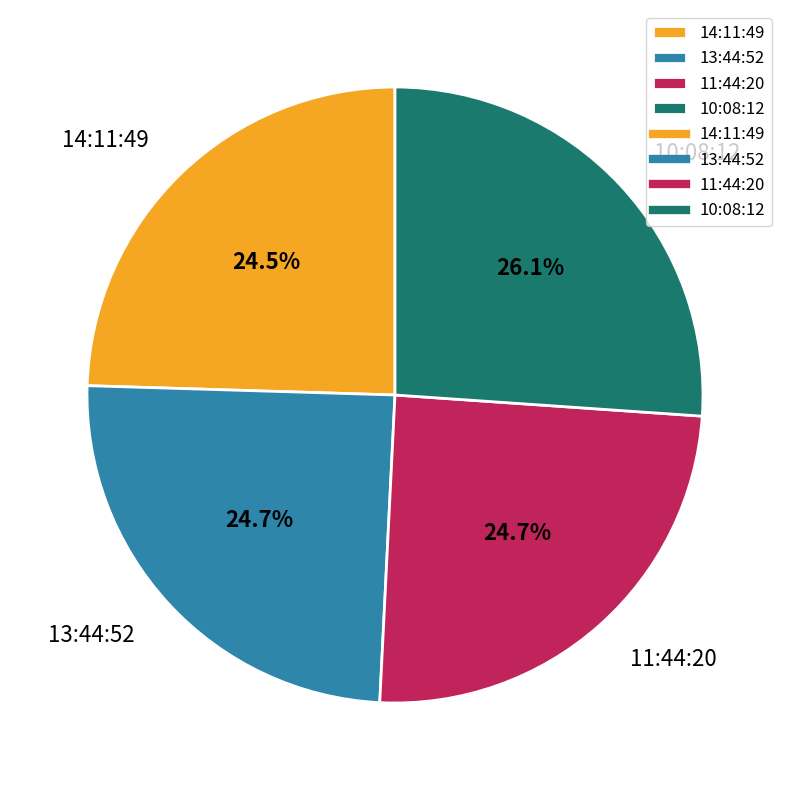

To the nearest percent, what is the difference between the 10:08:12 and 14:11:49 slice percentages?

2%